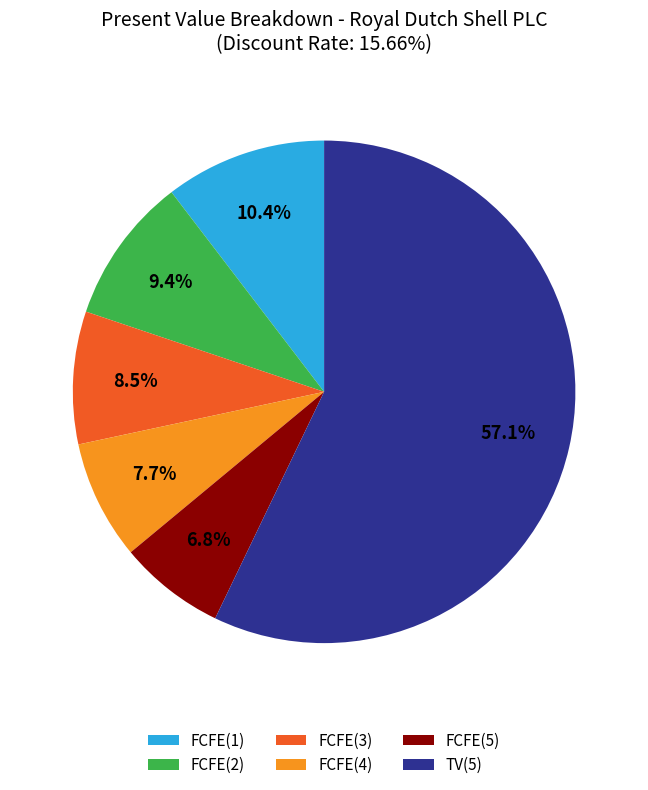

What is the ratio of the value at FCFE(5) to the value at FCFE(1)?

0.7